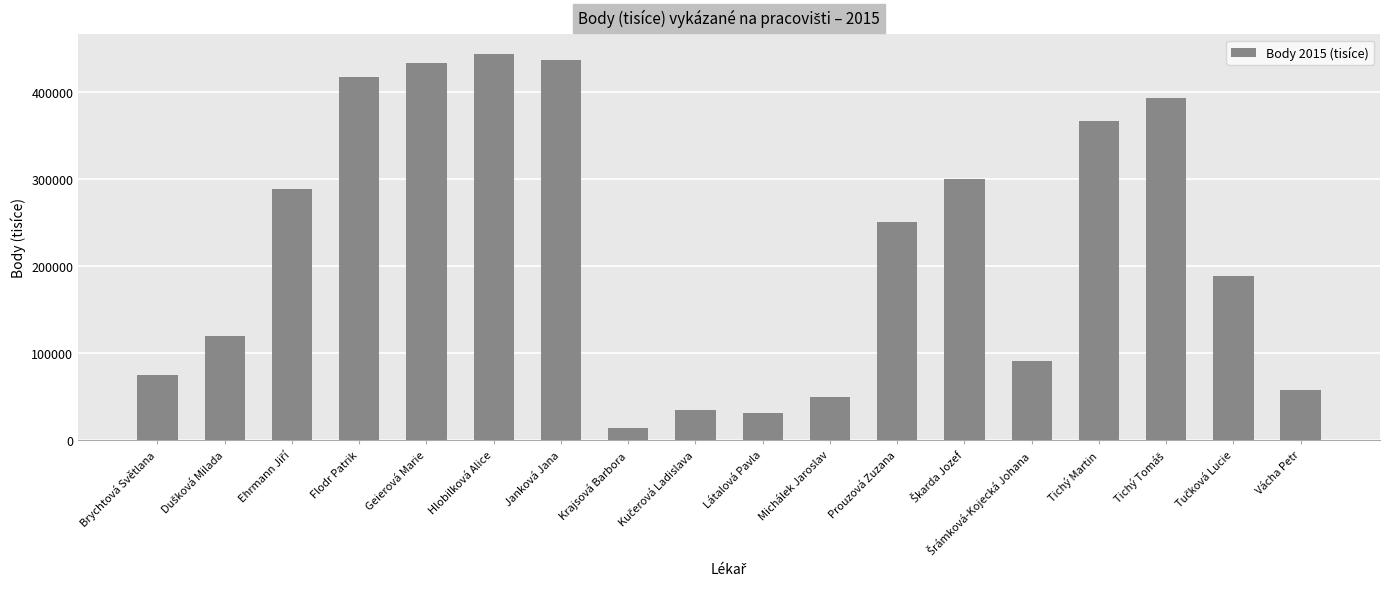

What position from the left is Krajsová Barbora?

8